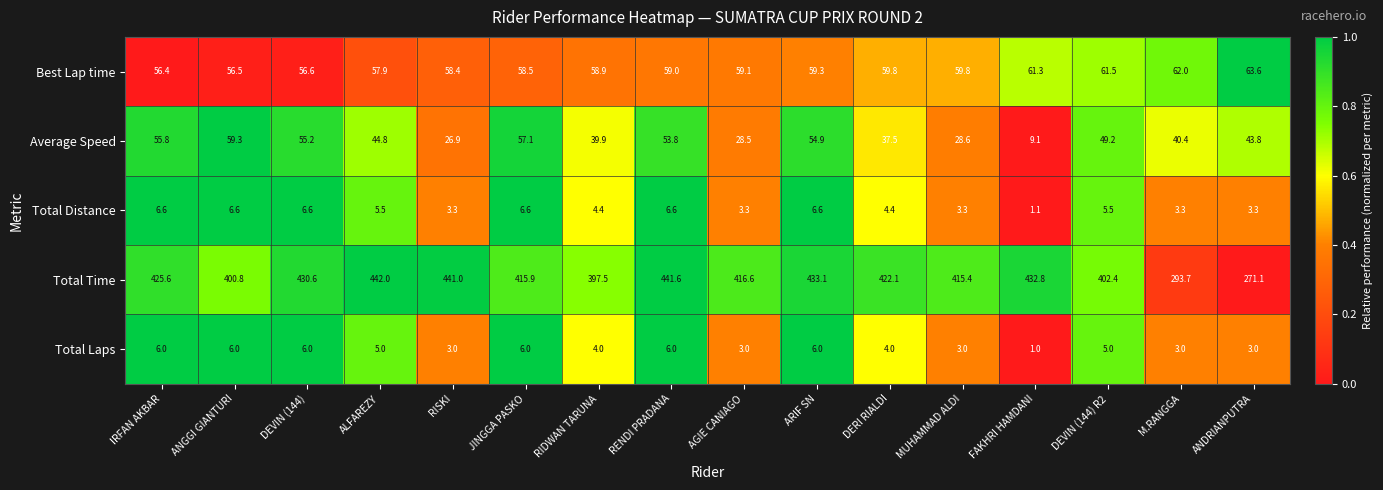

Read the Total Laps value at MUHAMMAD ALDI.

3.0